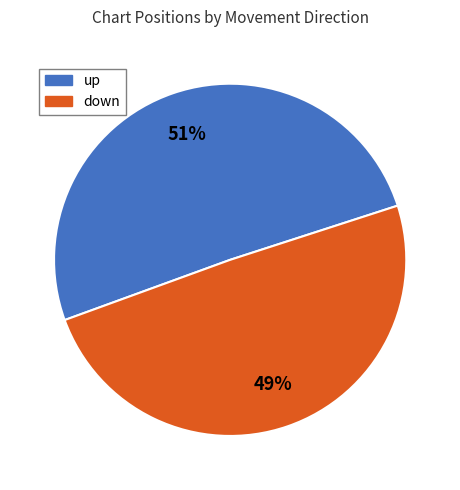

To the nearest percent, what is the average slice percentage?

50%